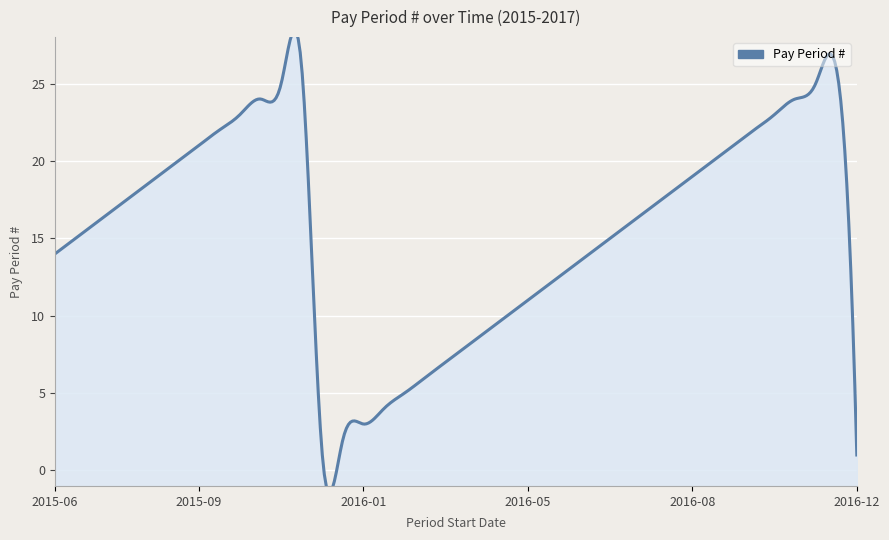

What is the label of the 10th point from the right?

2016-08-08